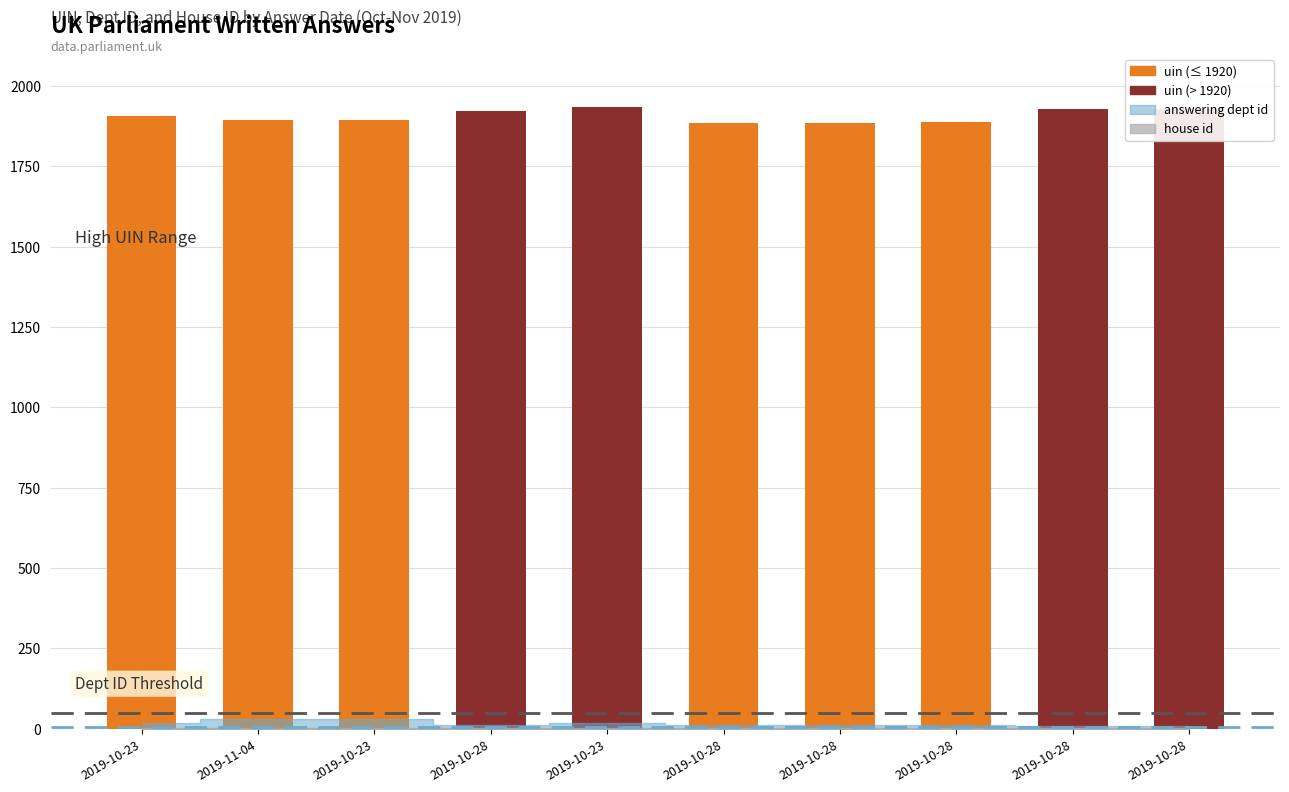

Which series has the largest range (max minus min)?

uin